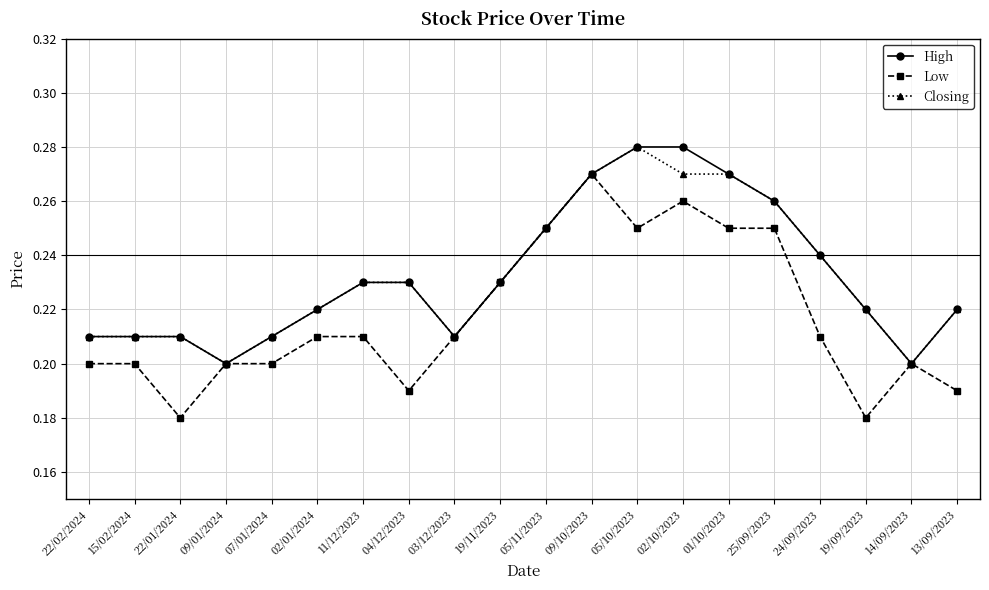

True or false: Low has more than 1 points higher than both neighbors.

True